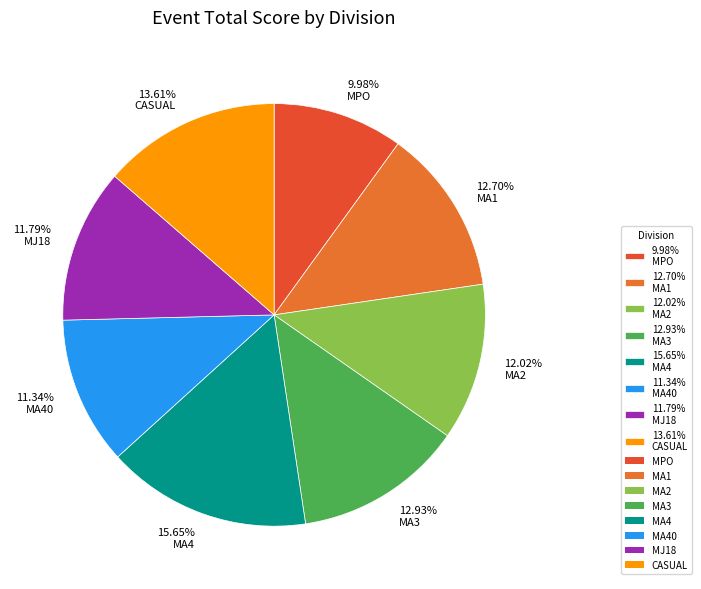

What is the ratio of the value at 15.65% MA4 to the value at 12.70% MA1?

1.2